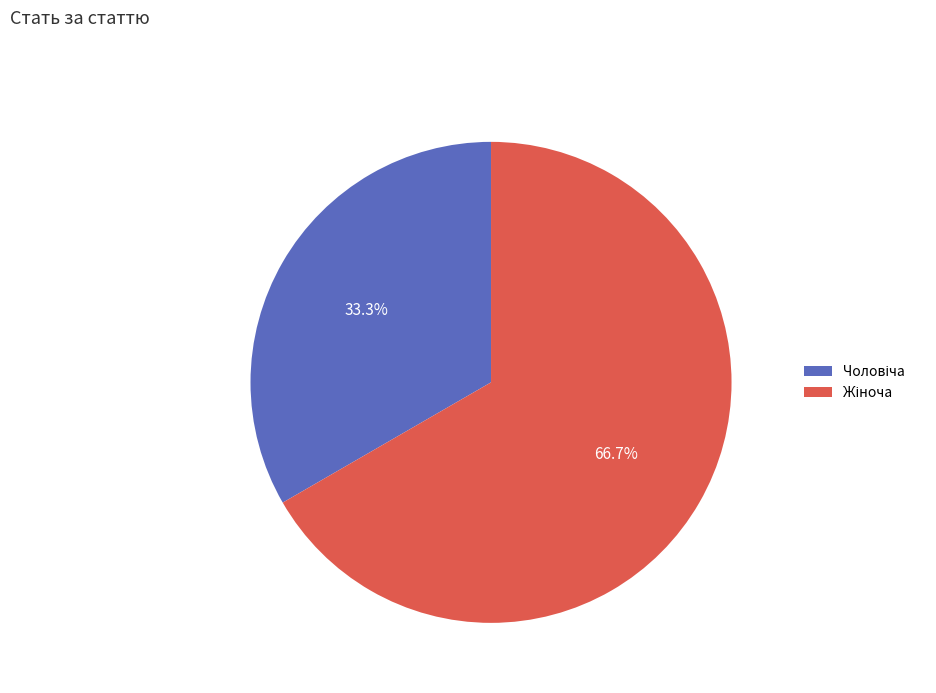

Approximately how many times larger is the value at Чоловіча compared to Жіноча?

0.5